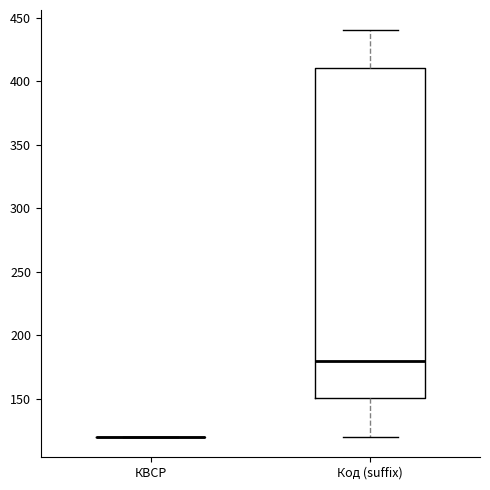

Reading left to right, transcribe this box plot: for each box, give where its median line is, the range the box spans, and where its two whiskers end, as read against the y-axis. The values are not printed on the chart, so give them approximately, as read against the axis.

КВСР: box collapsed to a line at 120, whiskers 120 to 120
Код (suffix): median 180, box 150 to 410, whiskers 120 to 440